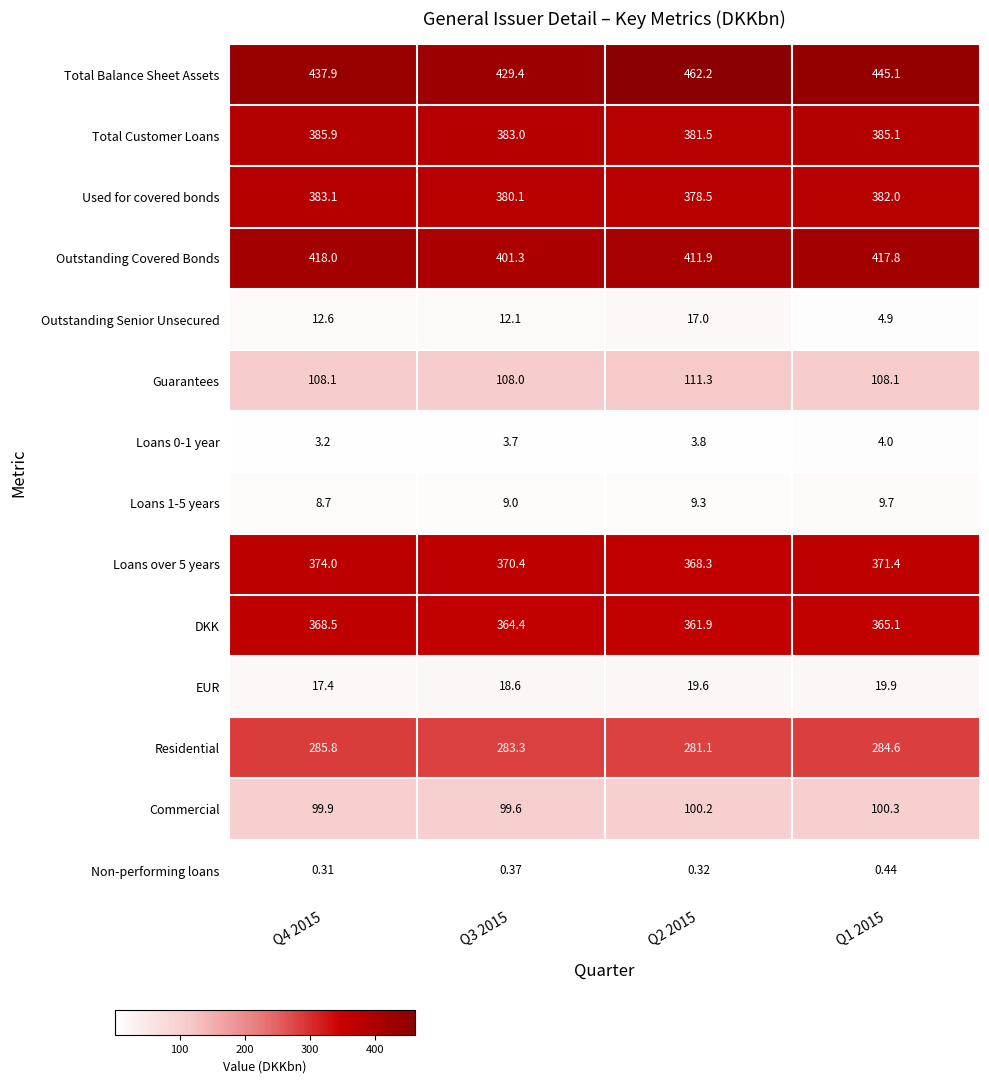

Is the value of Loans over 5 years at Q1 2015 greater than the value of Total Balance Sheet Assets at Q3 2015?

No